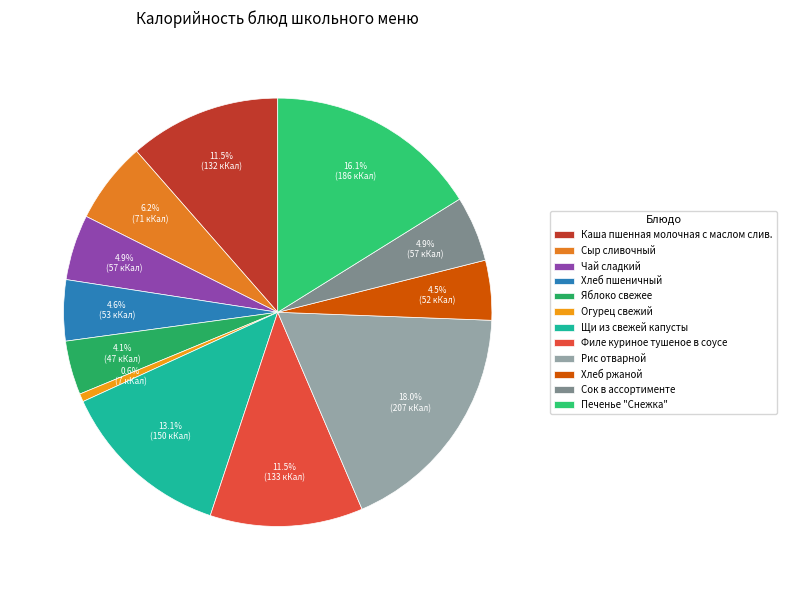

What is the change in value from Каша пшенная молочная с маслом слив. to Щи из свежей капусты?

+18.5